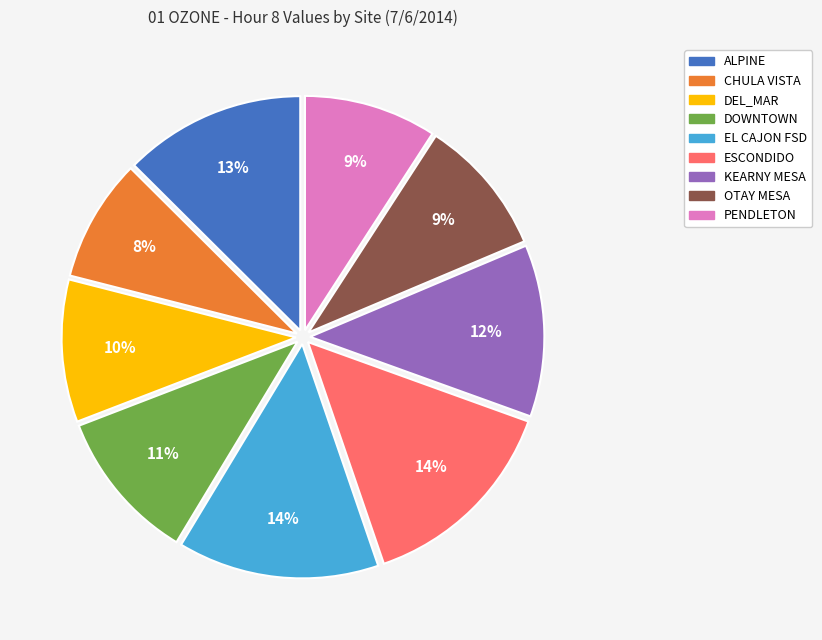

To the nearest percent, what is the average slice percentage?

11%